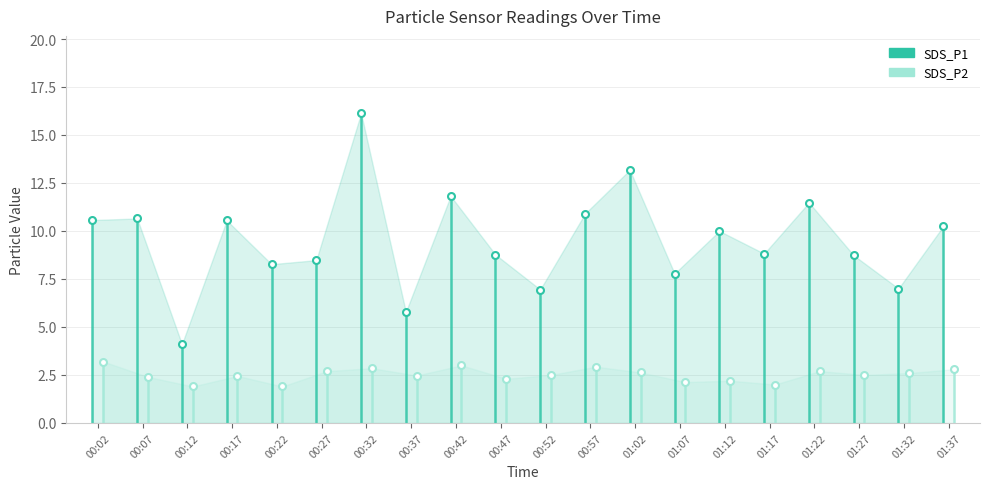

What is the sum of all SDS_P1 values?

190.2